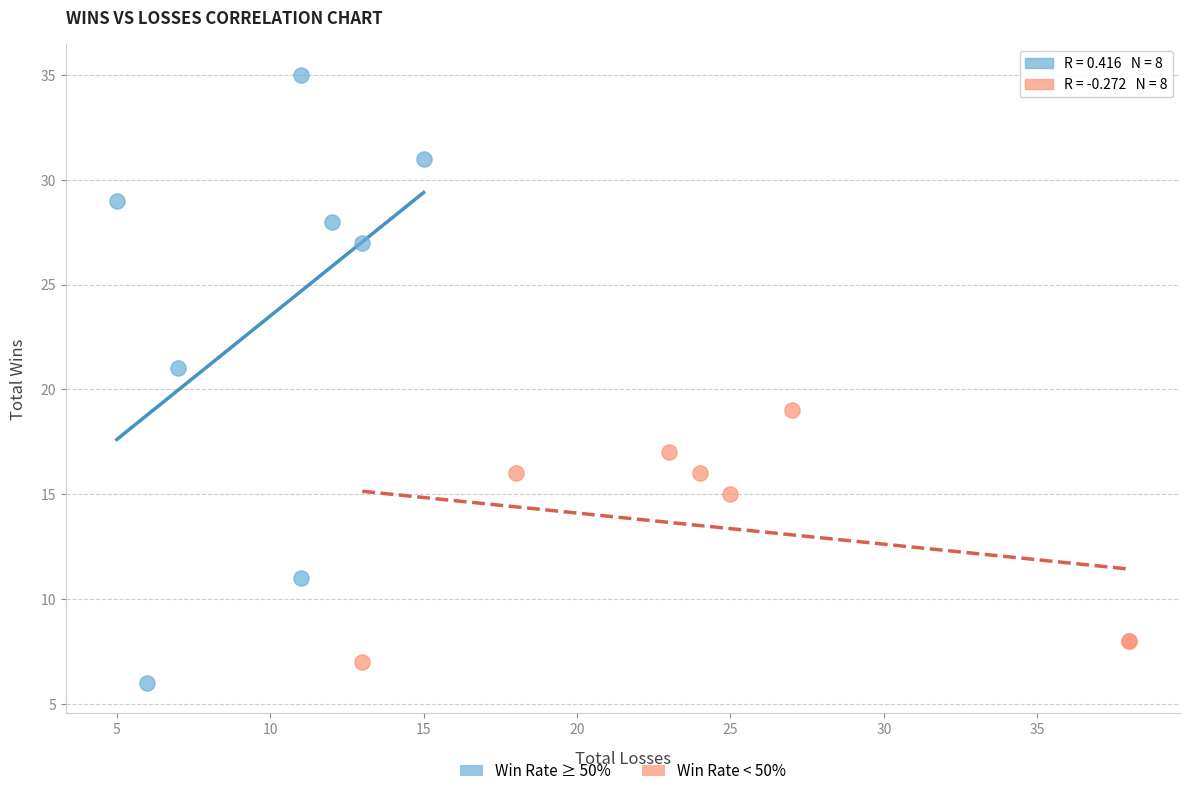

Which series reaches the minimum Y coordinate?

Win Rate ≥ 50%